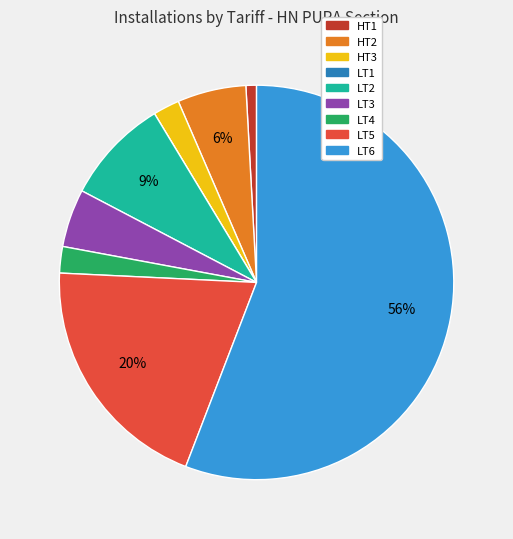

Combined, do LT5 and HT3 account for over 50%?

No